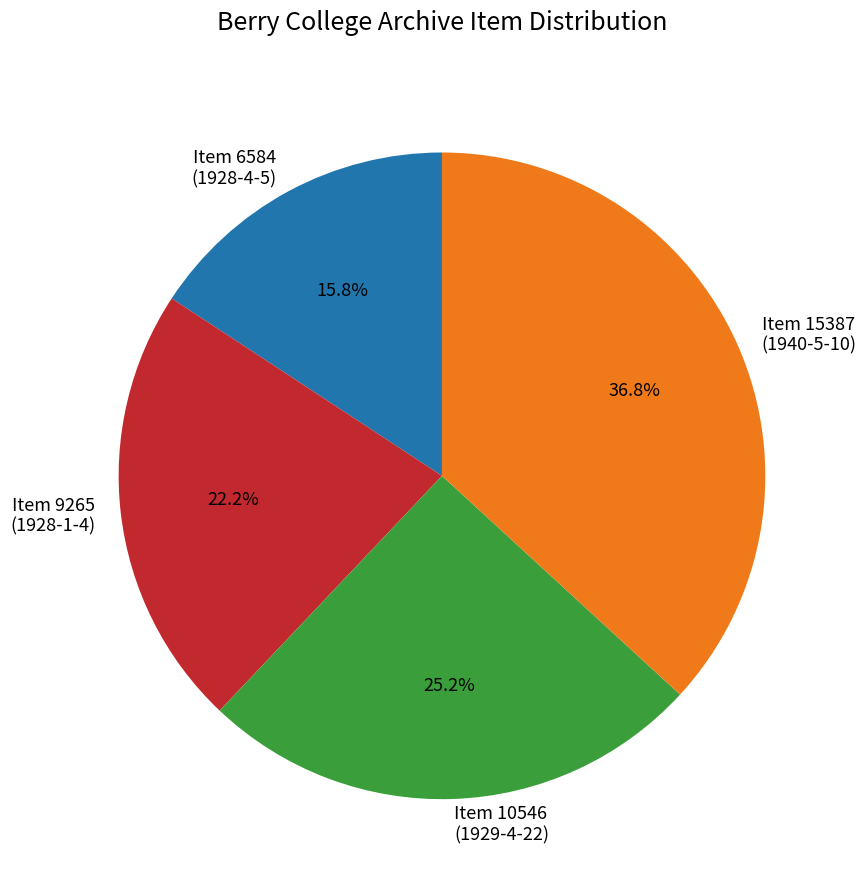

Is there any slice that represents more than half of the pie?

No